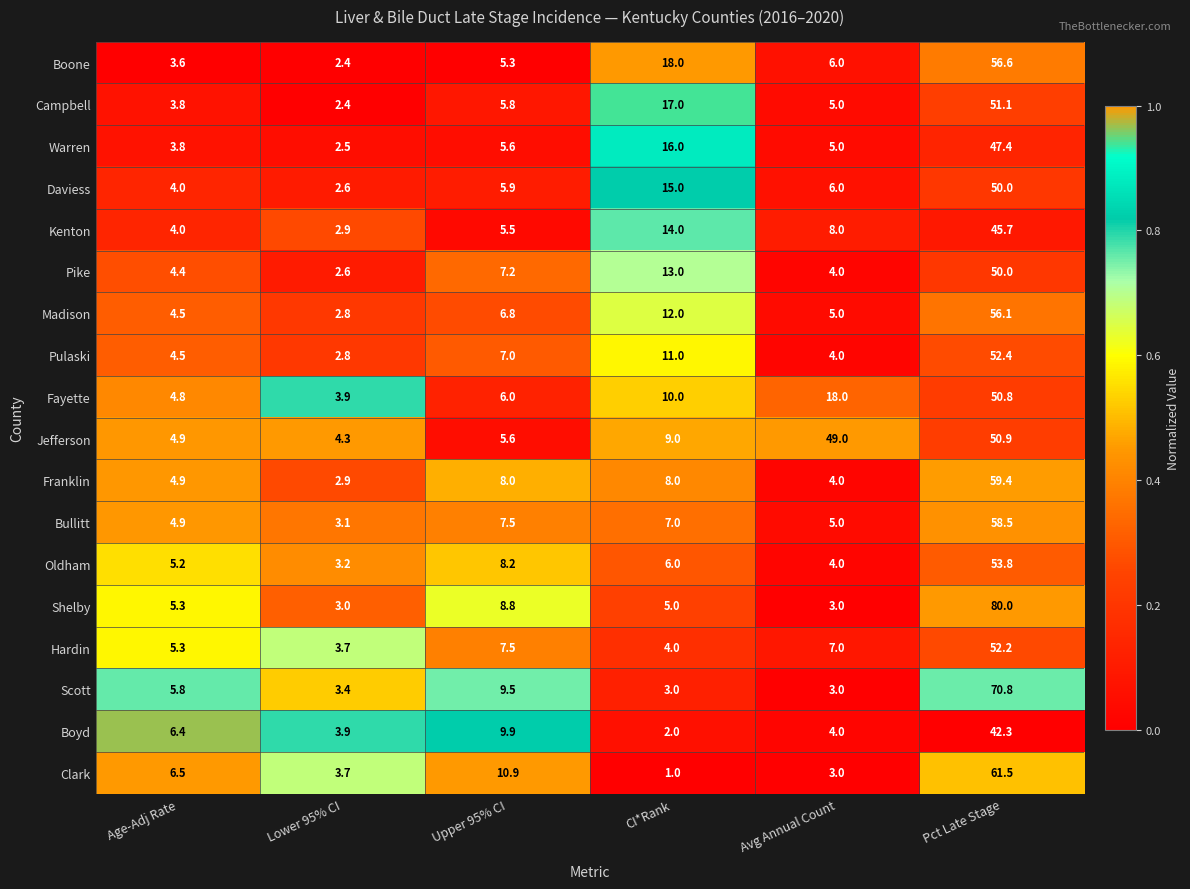

Rank the categories by Fayette value from lowest to highest.

Lower 95% CI, Age-Adj Rate, Upper 95% CI, CI*Rank, Avg Annual Count, Pct Late Stage